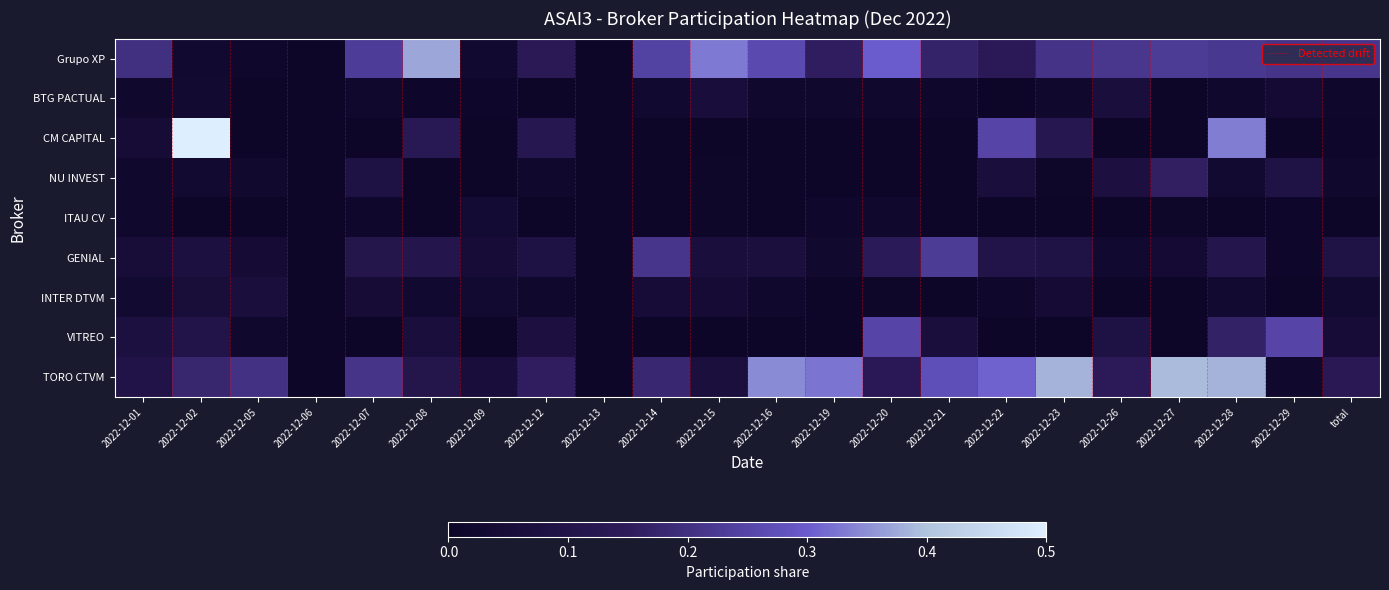

True or false: Grupo XP has a value of 0.6 at 2022-12-08.

False